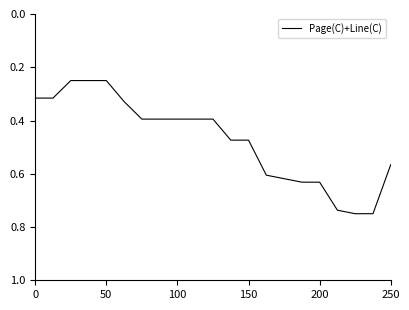

Does the chart display data point markers on the line(s)?

No